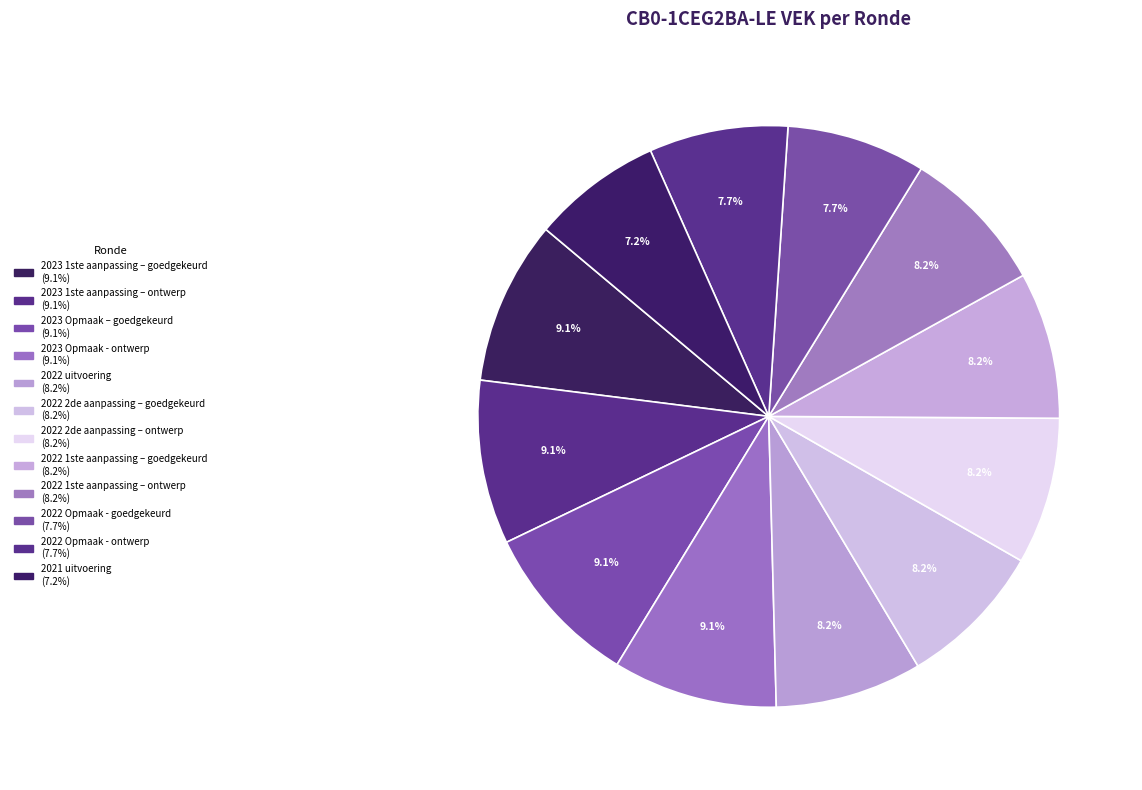

What is the largest slice in the pie chart?

2023 Opmaak – goedgekeurd